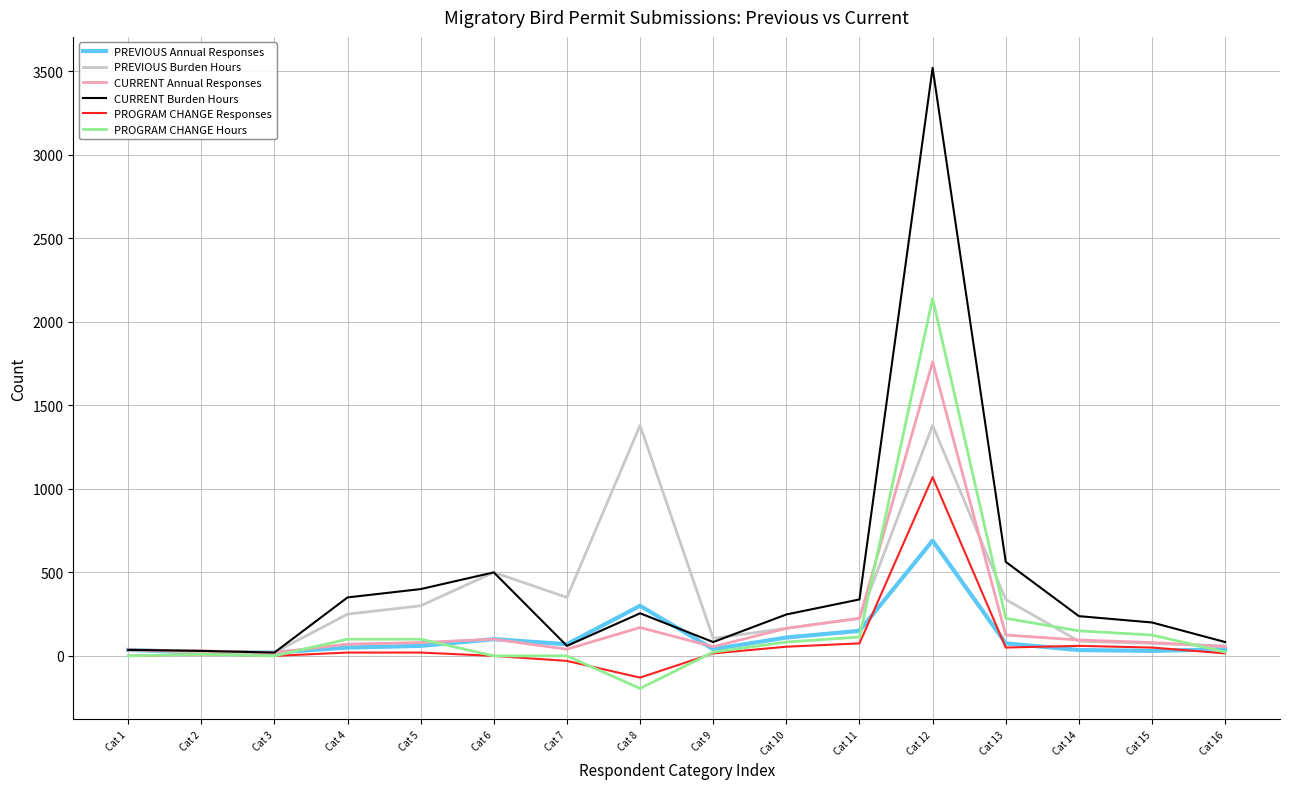

What is the difference between the second highest and second lowest values in the PROGRAM CHANGE Hours series?

225